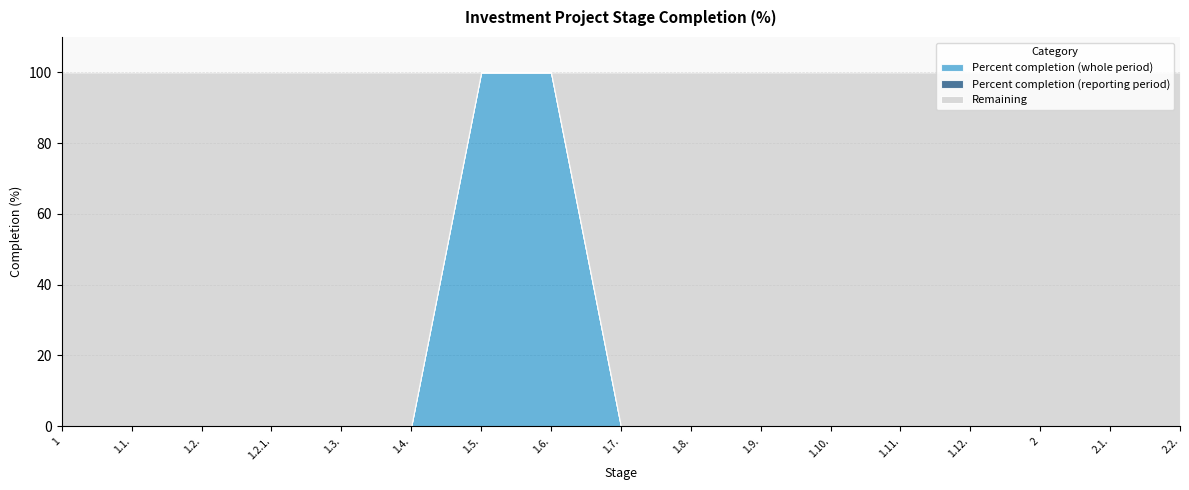

Is the value of Percent completion (whole period) at 1.2.1. greater than the value of Percent completion (reporting period) at 1?

No